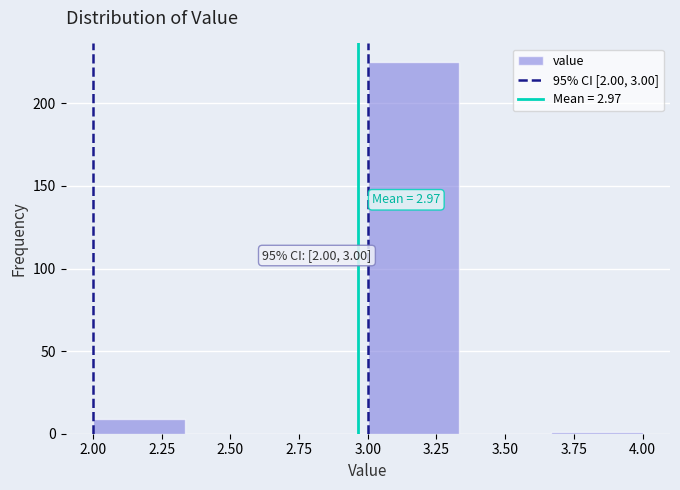

Which range on the x-axis has the tallest bar?

3.00 to 3.35